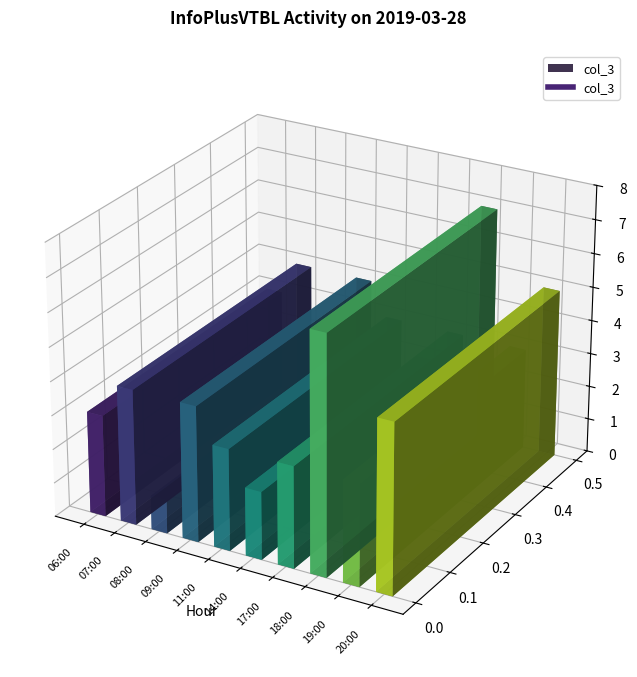

At which label is the value closest to 4?

07:00